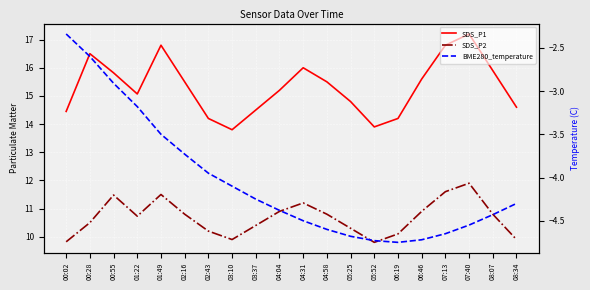

Reading left to right, list all the values displayed in this chart.

SDS_P1: 14.4	16.5	15.8	15.1	16.8	15.5	14.2	13.8	14.5	15.2	16.0	15.5	14.8	13.9	14.2	15.6	16.8	17.2	15.9	14.6
SDS_P2: 9.8	10.5	11.5	10.7	11.5	10.8	10.2	9.9	10.4	10.9	11.2	10.8	10.3	9.8	10.1	10.9	11.6	11.9	10.8	9.9
BME280_temperature: -2.3	-2.6	-2.9	-3.2	-3.5	-3.7	-4.0	-4.1	-4.2	-4.4	-4.5	-4.6	-4.7	-4.7	-4.8	-4.7	-4.7	-4.5	-4.4	-4.3